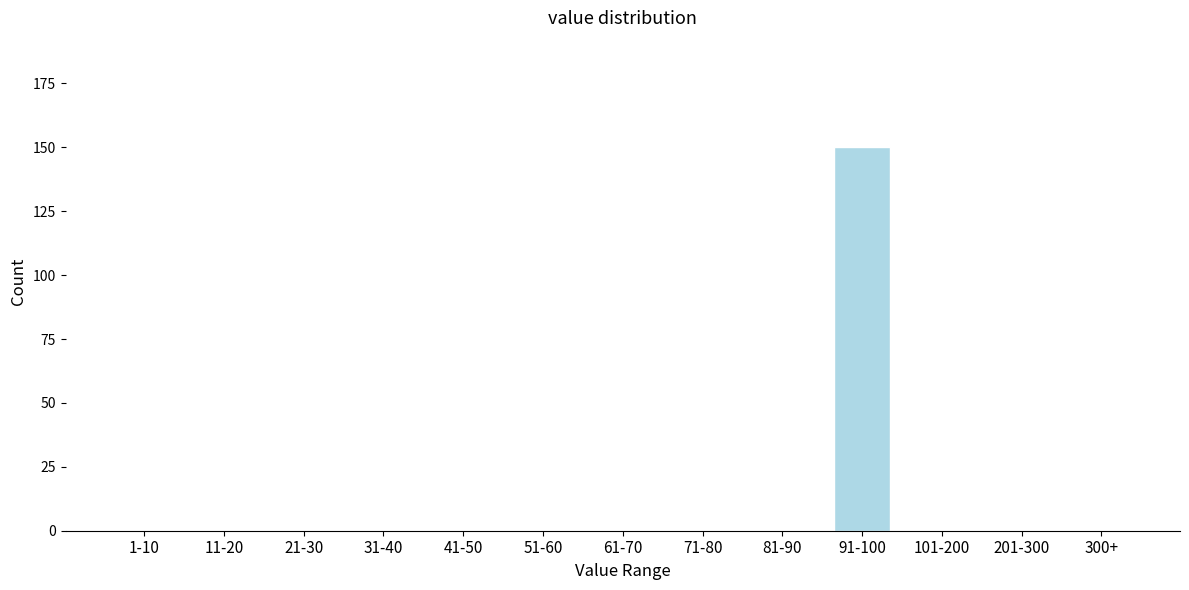

Reading left to right, transcribe all the data shown in this chart.

1-10=0	11-20=0	21-30=0	31-40=0	41-50=0	51-60=0	61-70=0	71-80=0	81-90=0	91-100=150	101-200=0	201-300=0	300+=0